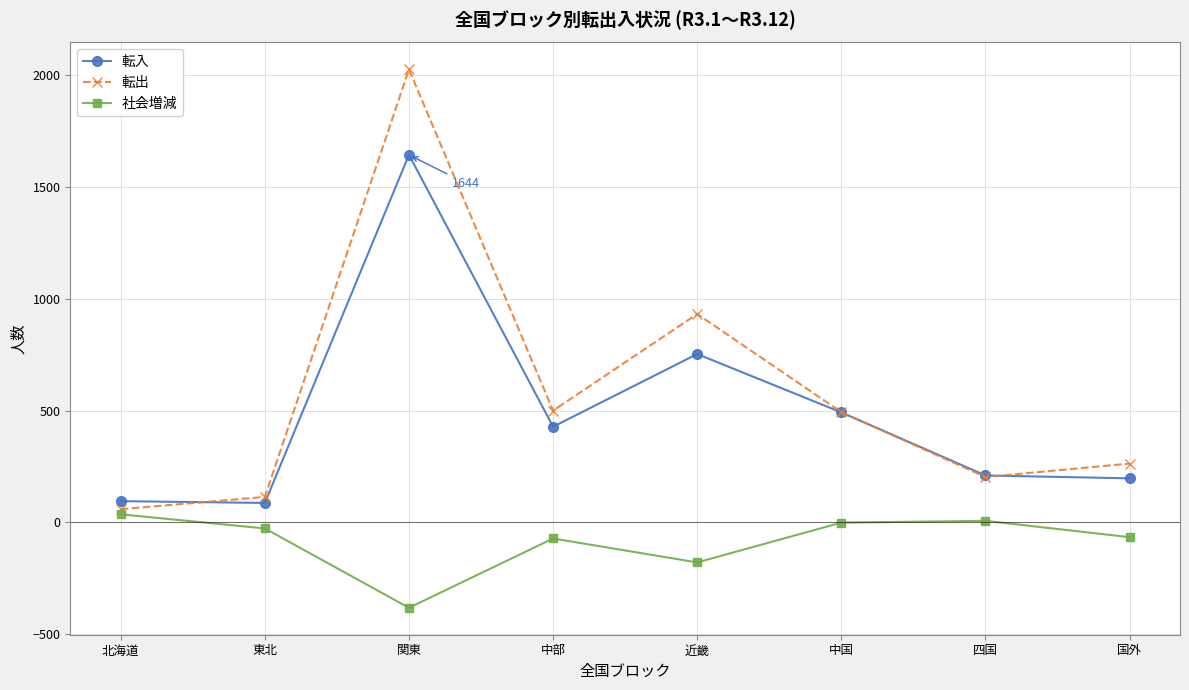

Which series has the largest range (max minus min)?

転出